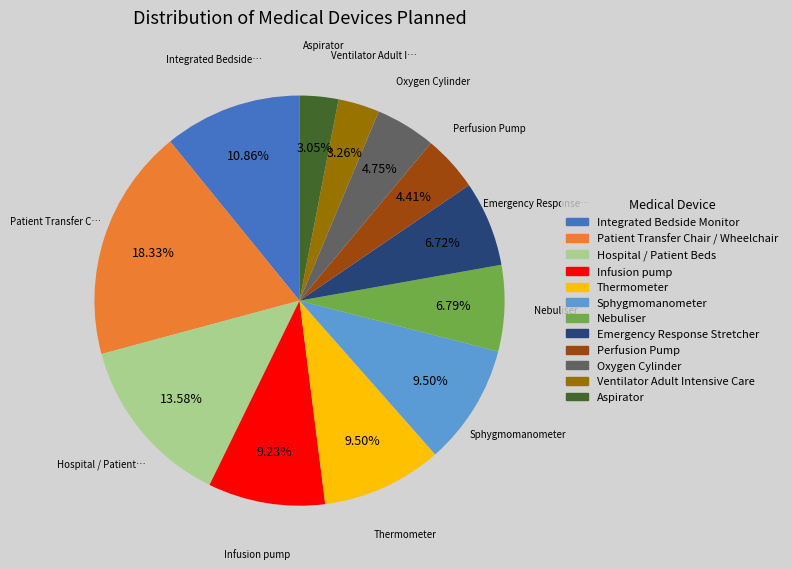

Which has a higher value, Ventilator Adult Intensive Care or Infusion pump?

Infusion pump